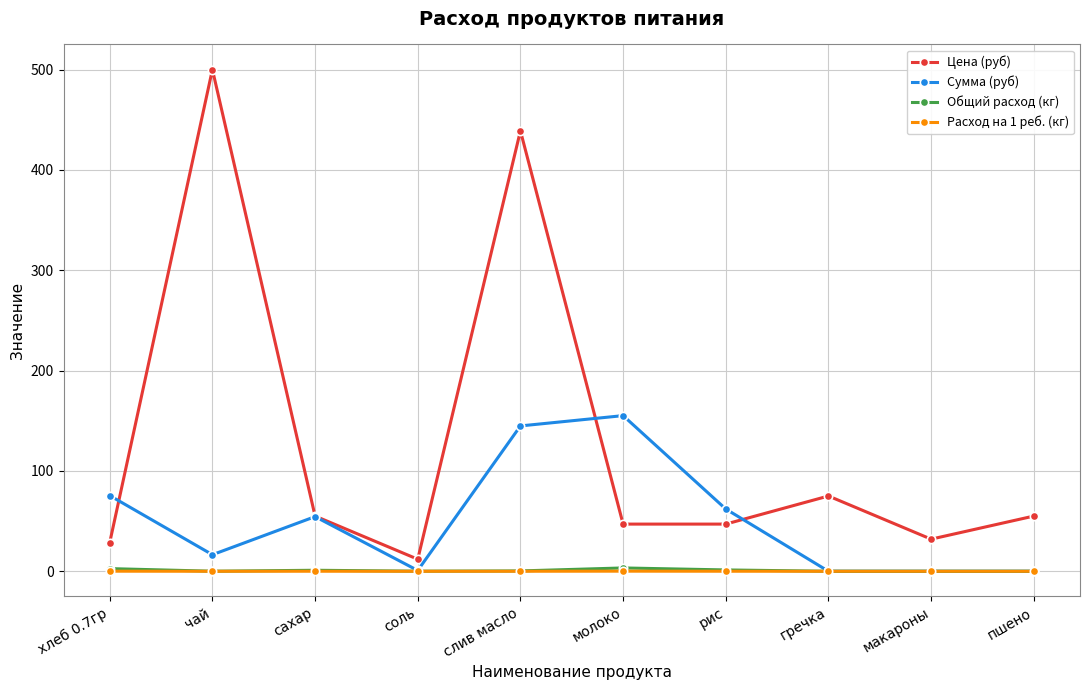

Where is Сумма (руб) nearest to the value 77?

хлеб 0.7гр